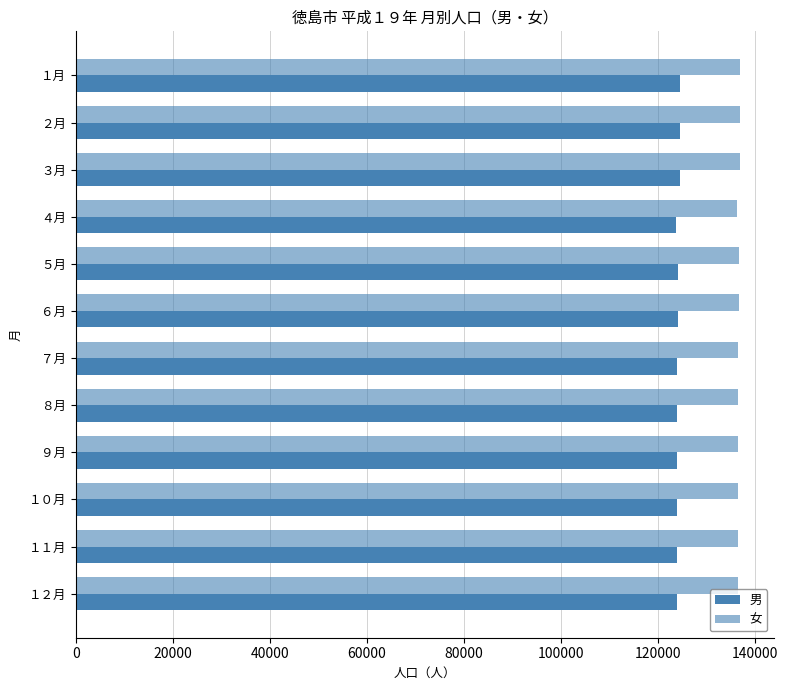

How many values in the 女 series are below 136634?

6